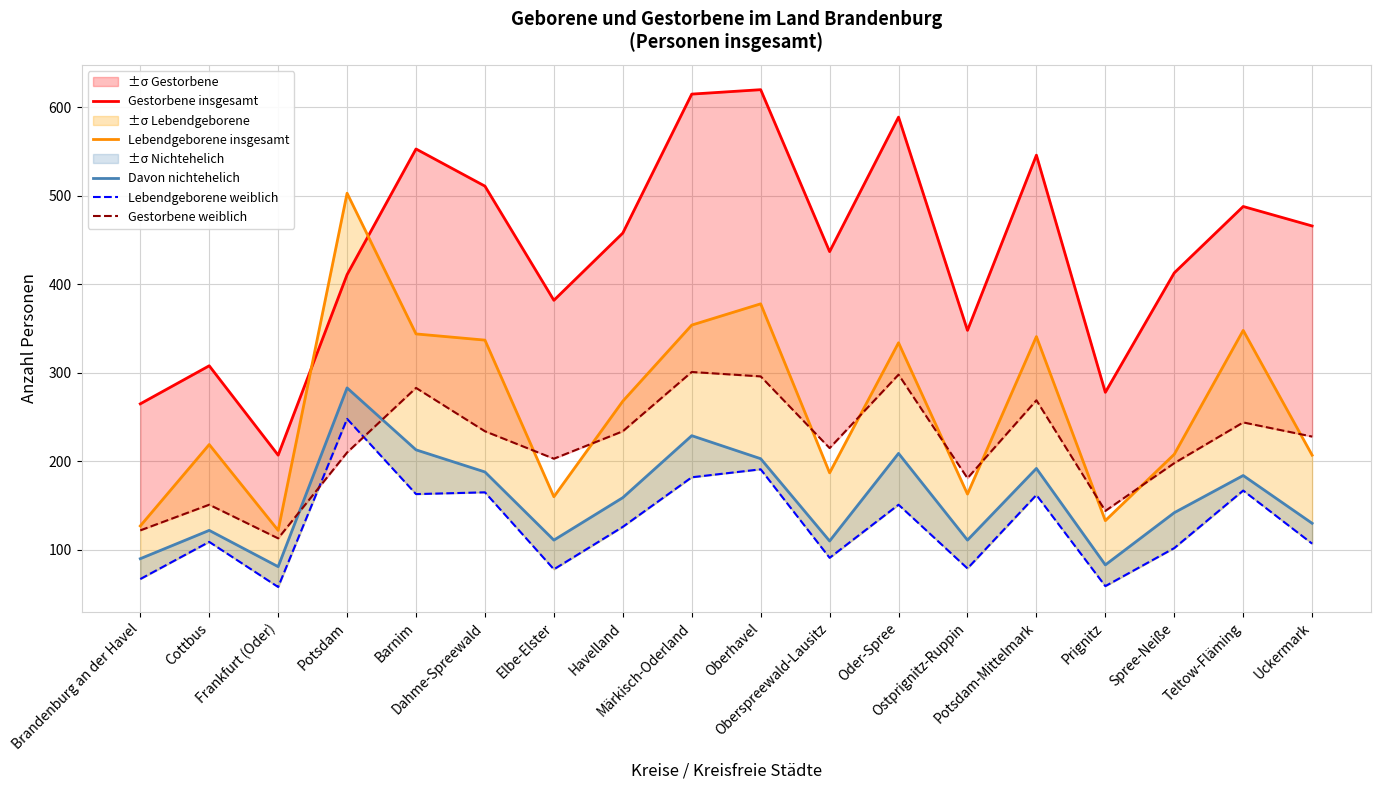

Where does the Gestorbene weiblich series first go above 228?

Barnim